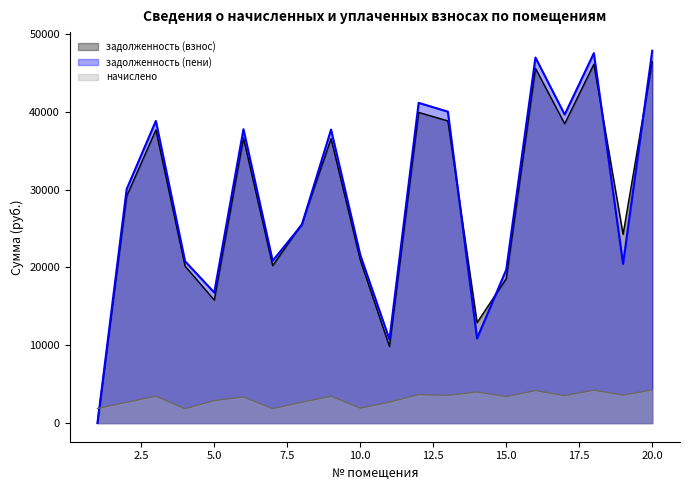

What are all the series names shown in the legend?

задолженность (взнос), задолженность (пени), начислено